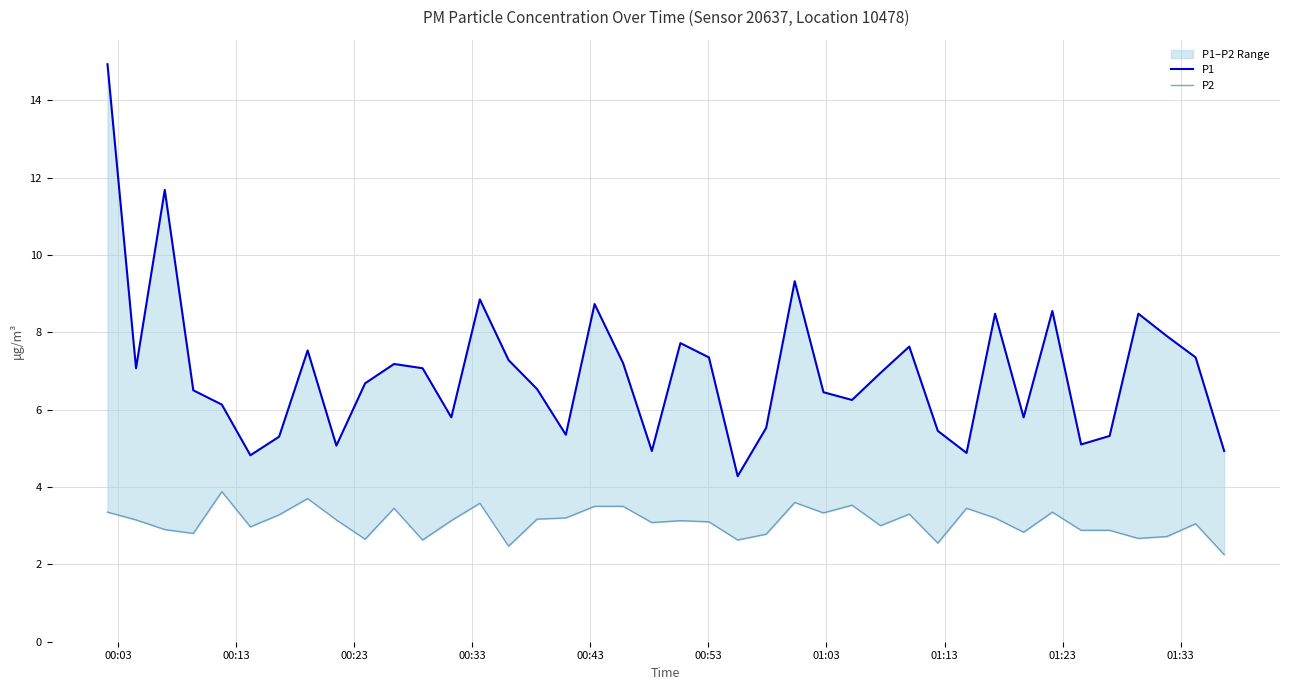

How many series are shown in this chart?

2